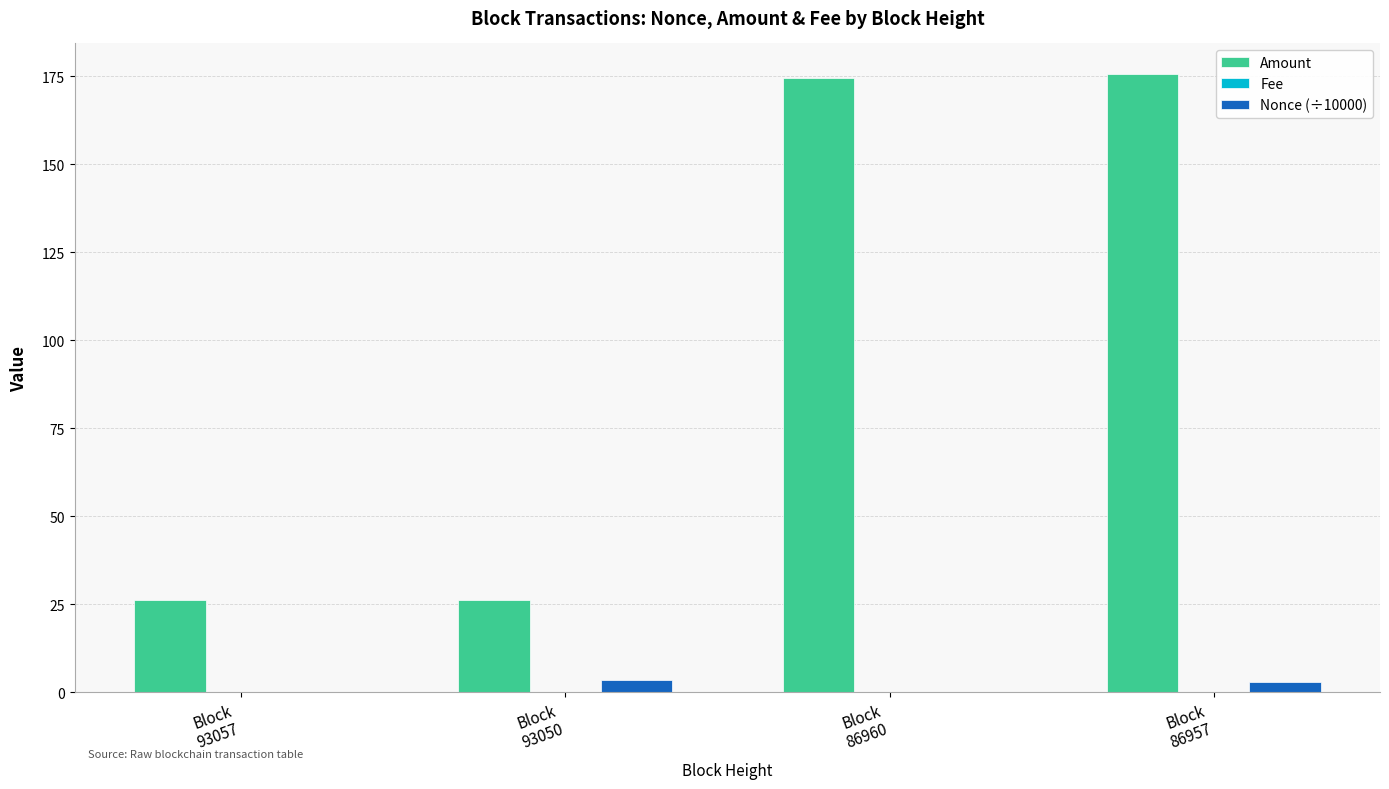

How many values in the Amount series exceed 174?

2